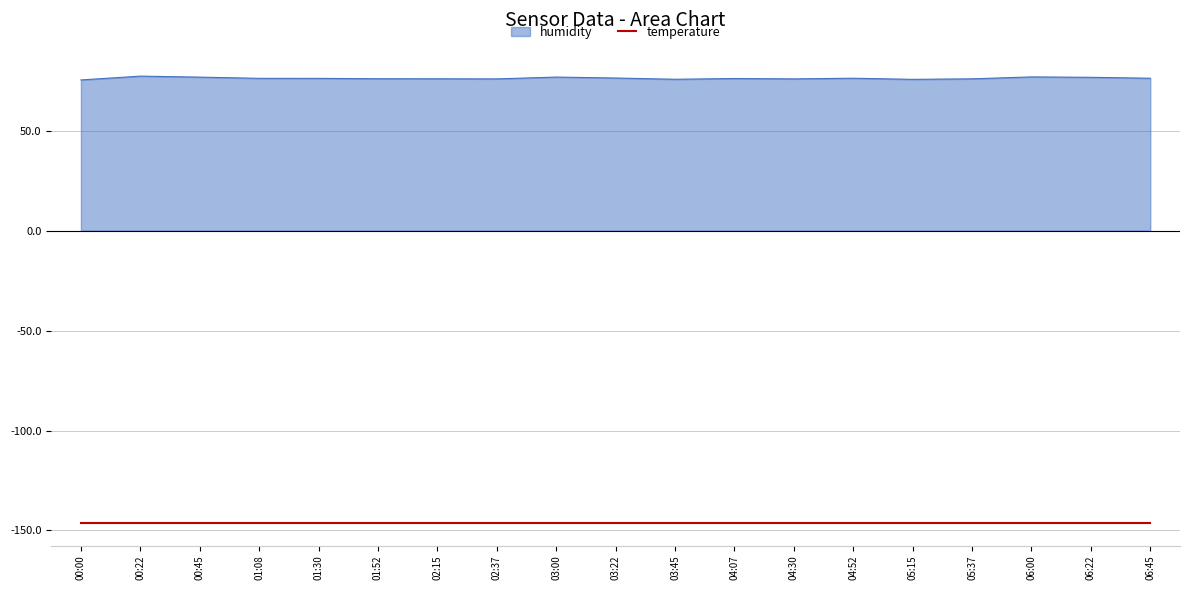

Rank the series at 05:37 from highest to lowest value.

humidity, temperature